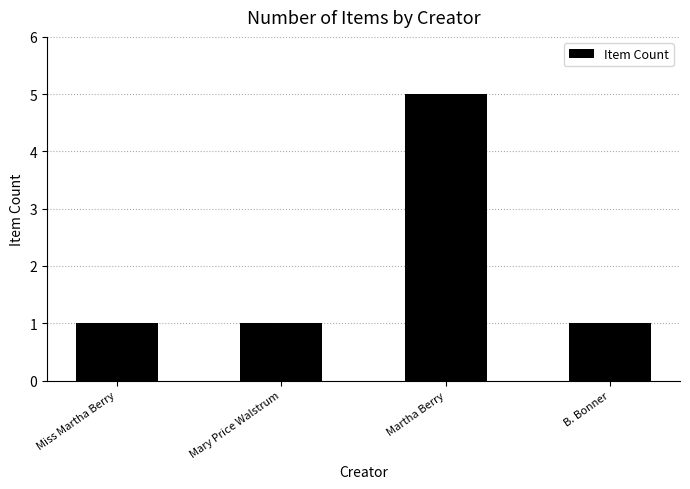

What is the difference between the values at B. Bonner and Martha Berry?

4